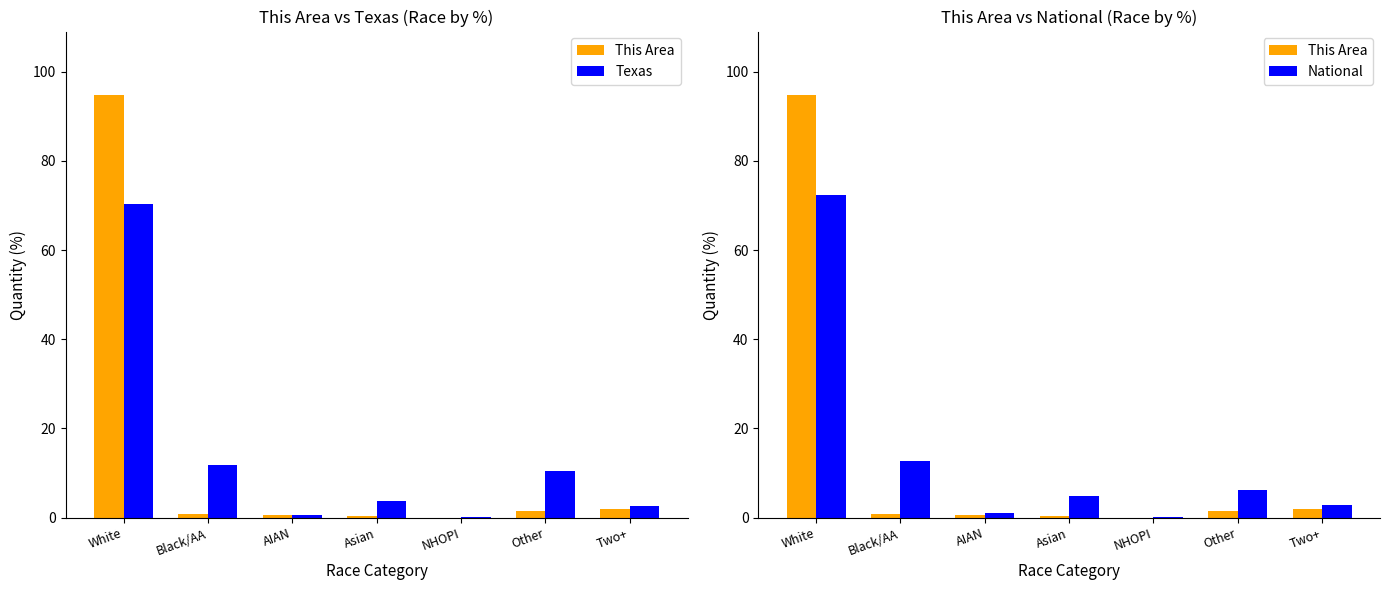

Reading left to right, what are all the values shown in this chart?

This Area: White=94.8	Black/AA=0.8	AIAN=0.6	Asian=0.4	NHOPI=0.0	Other=1.4	Two+=1.9
Texas: White=70.4	Black/AA=11.8	AIAN=0.7	Asian=3.8	NHOPI=0.1	Other=10.5	Two+=2.7
National: White=72.4	Black/AA=12.6	AIAN=0.9	Asian=4.8	NHOPI=0.2	Other=6.2	Two+=2.9